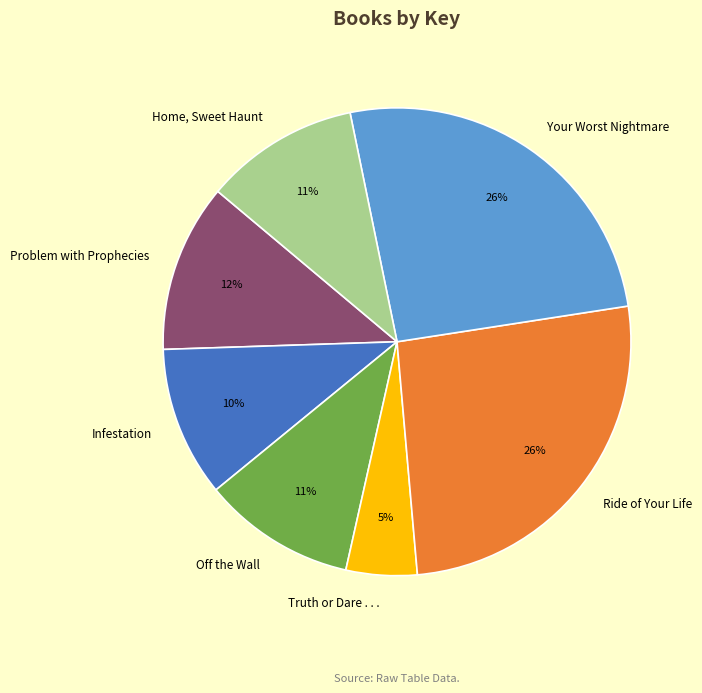

Do Ride of Your Life and Your Worst Nightmare together represent more than half of the pie?

Yes